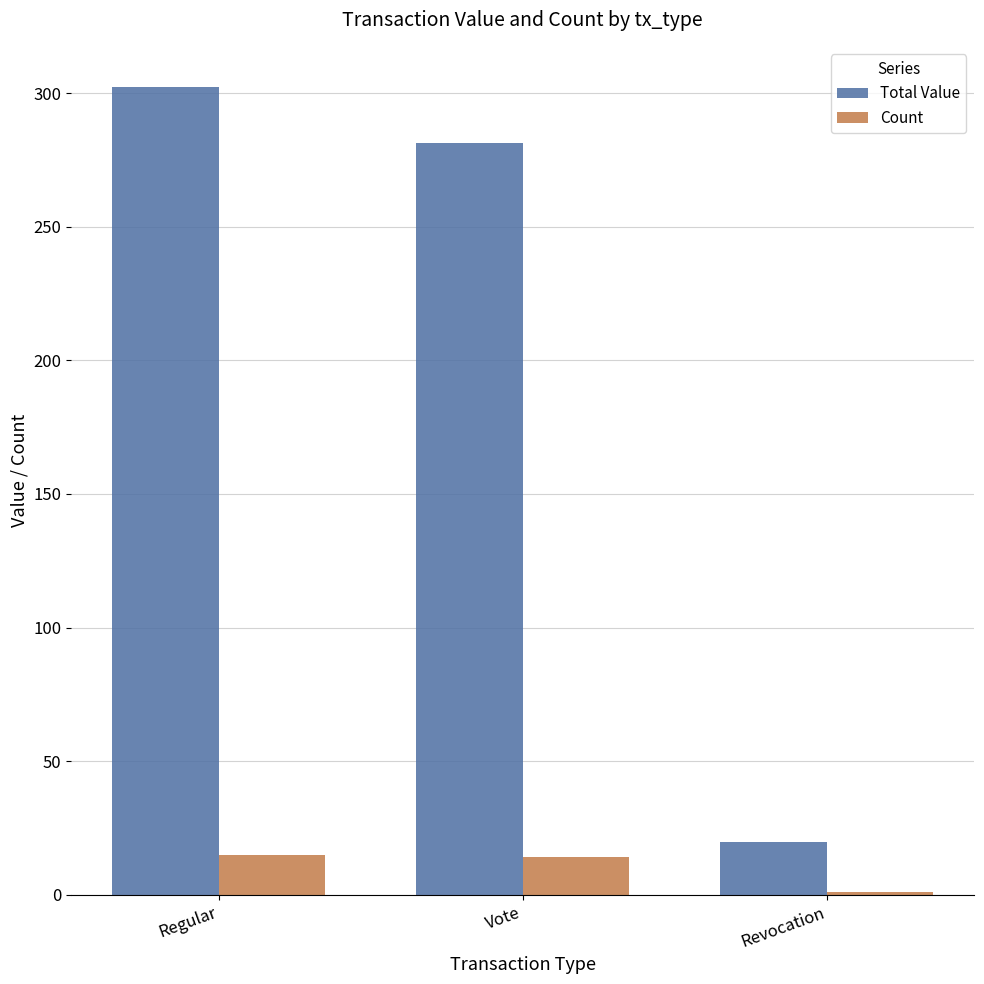

At which label does Total Value reach its minimum?

Revocation